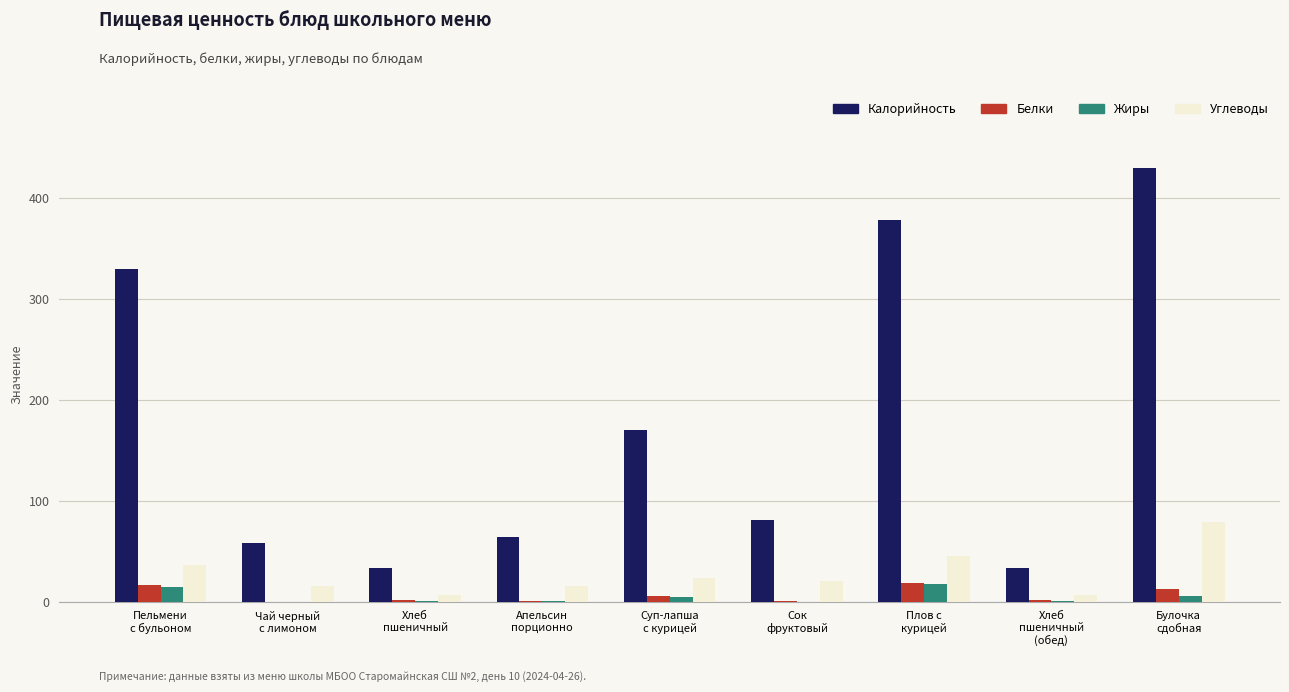

How many series are shown in this chart?

4